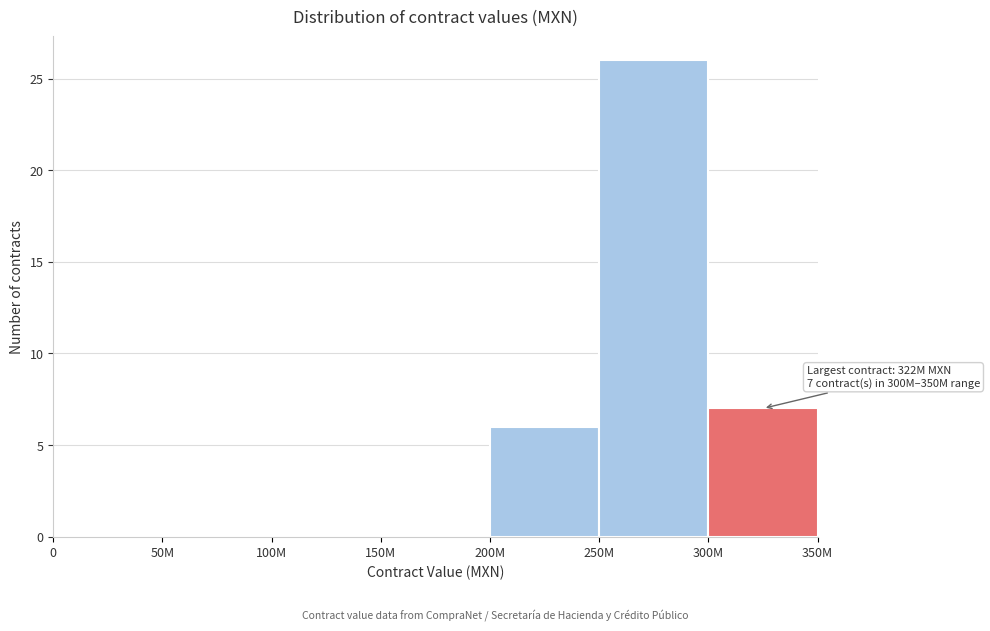

Reading left to right, transcribe all the data shown in this chart.

0=0	50M=0	100M=0	150M=0	200M=6	250M=26	300M=7